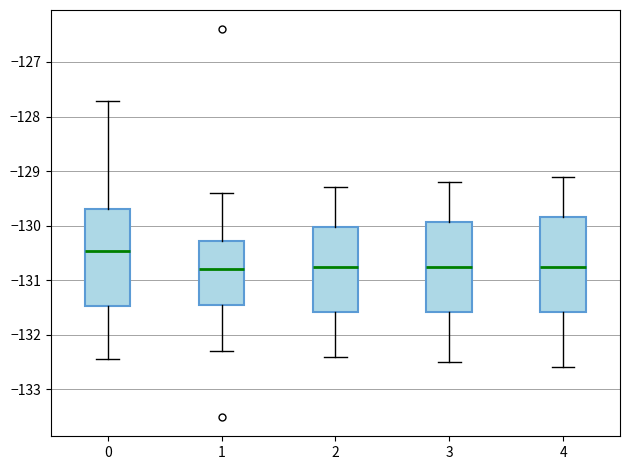

Where does the lower whisker of the box at x = 4 end on the y-axis? The values are not printed on the chart, so give them approximately, as read against the axis.

-132.6